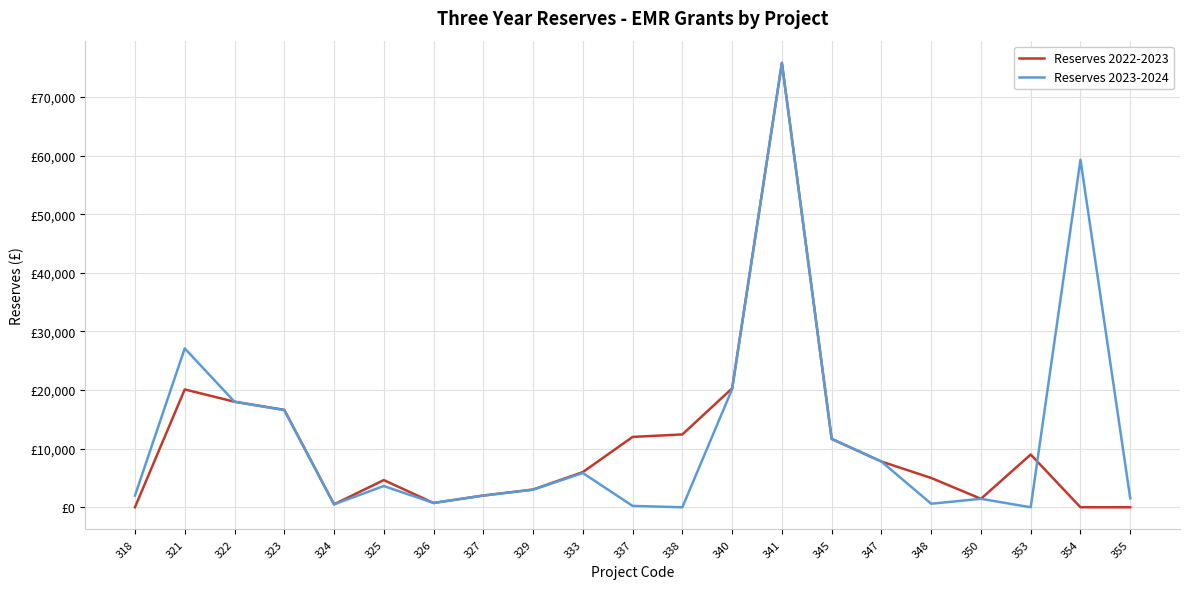

True or false: Reserves 2022-2023 has more than 0 interior local peaks.

True